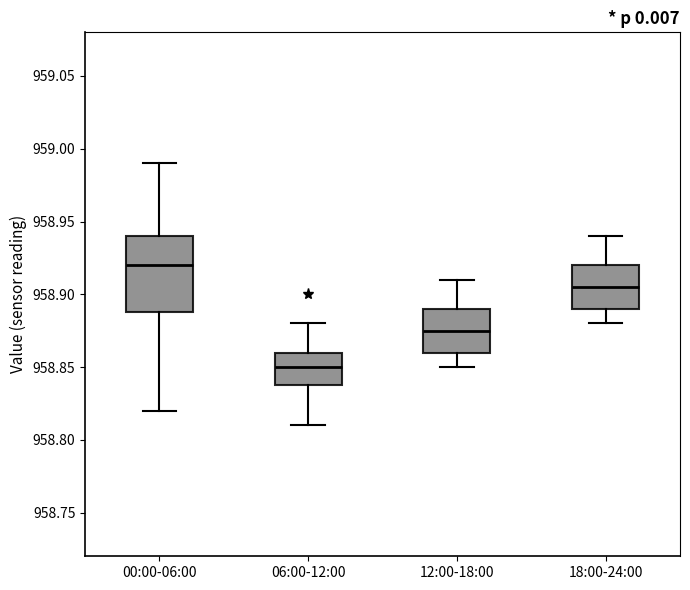

Which box has the lowest median line?

06:00-12:00